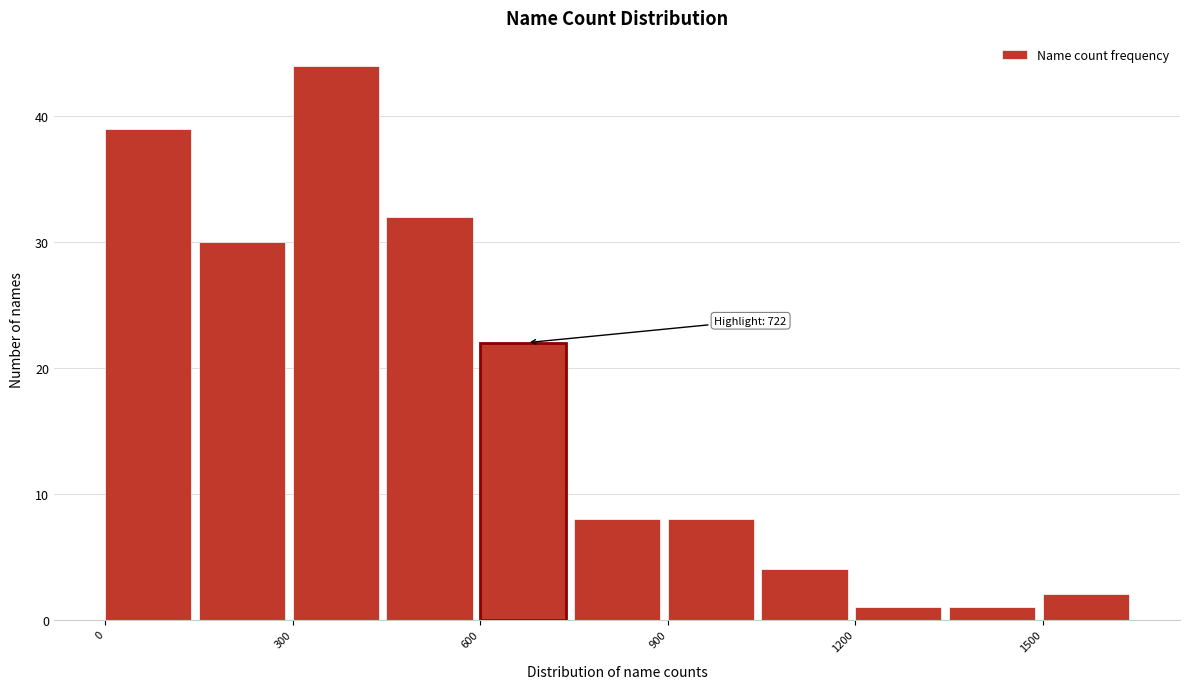

Read against the x-axis, roughly where is the centre of the tallest bar?

350